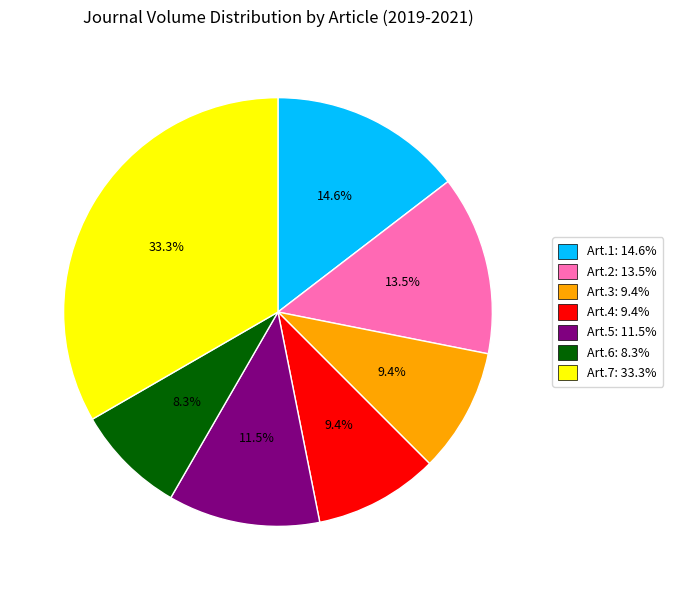

What is the smallest slice in the pie chart?

Art.6: 8.3%